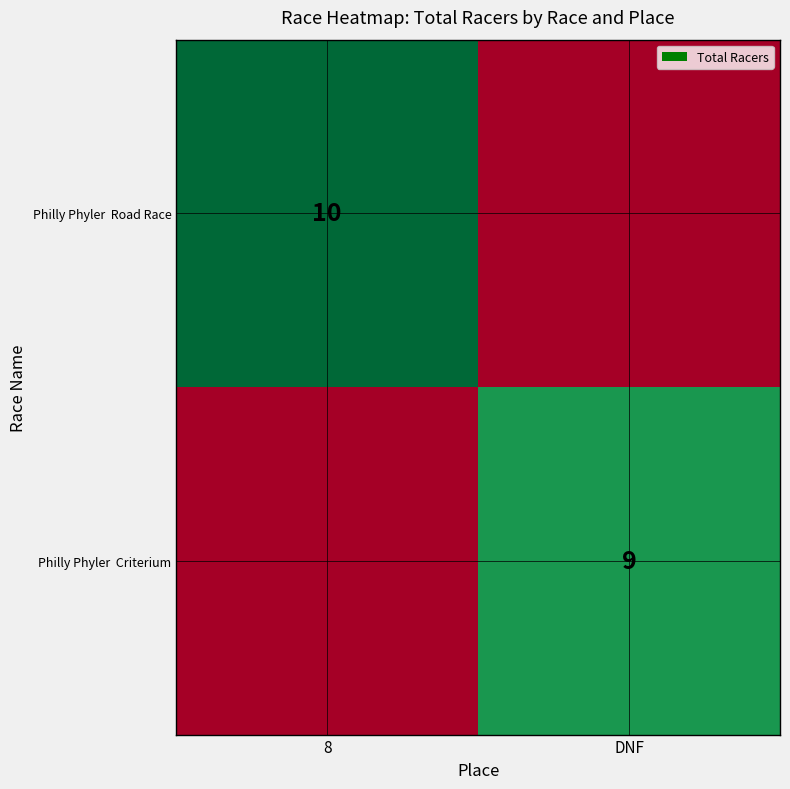

Which category has the highest value in the Philly Phyler Road Race series?

8